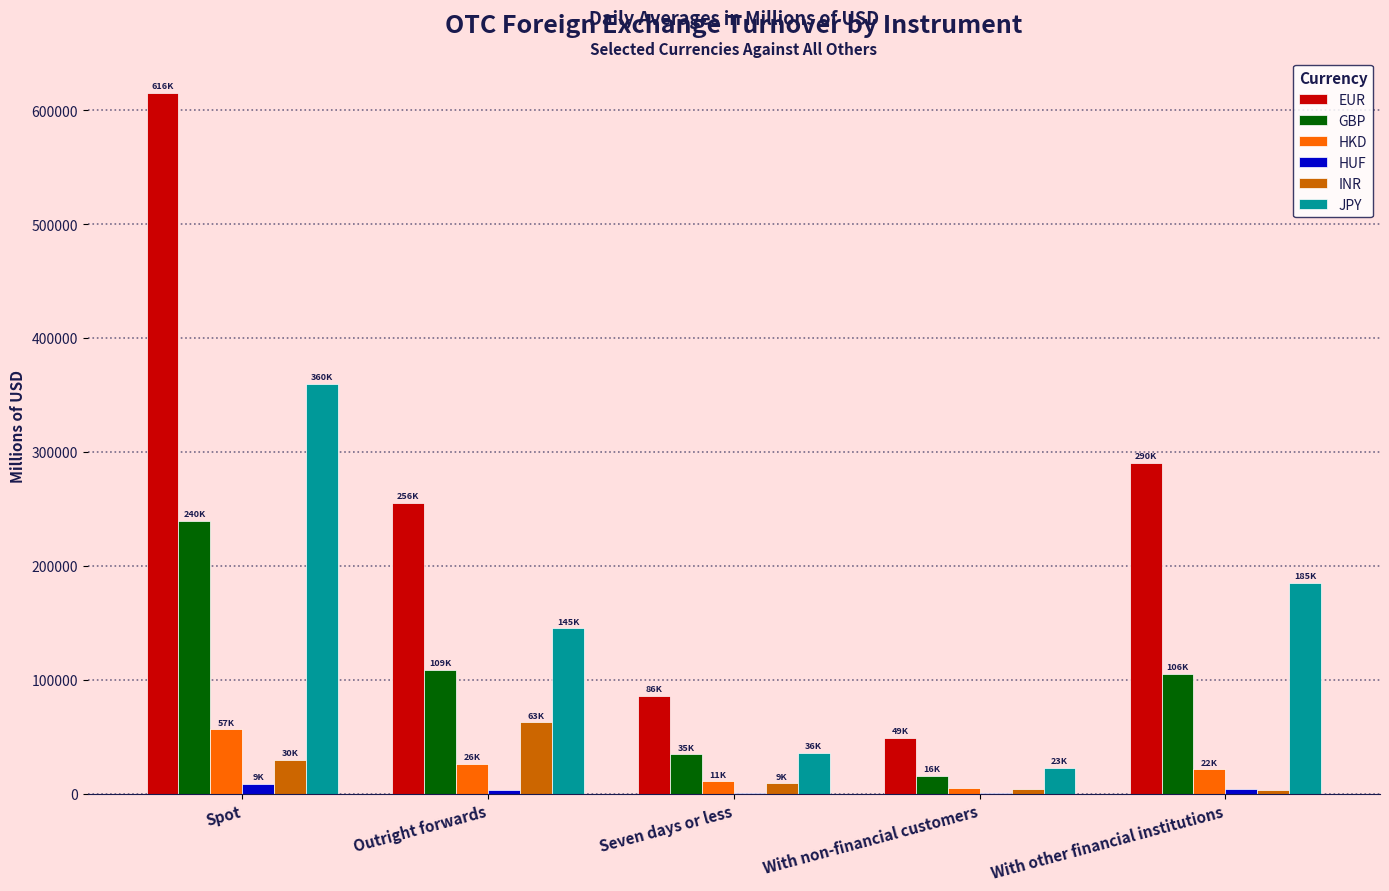

What is the total value across all series at Seven days or less?

178286.5